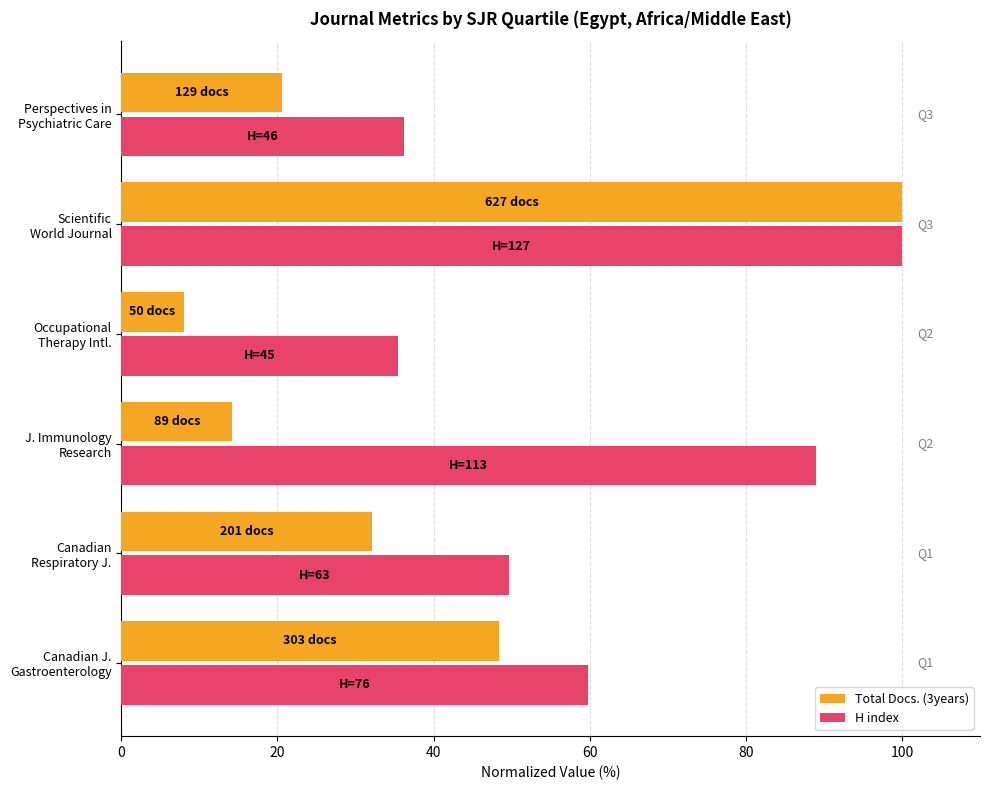

What is the greatest value displayed?

100.0